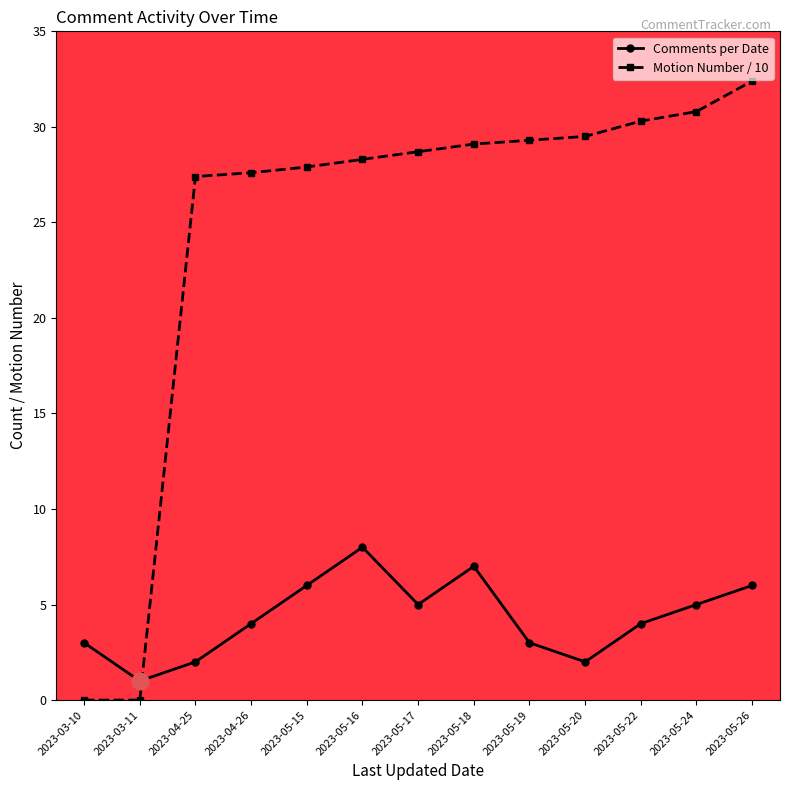

Which series changed the most between 2023-05-16 and 2023-05-20?

Comments per Date